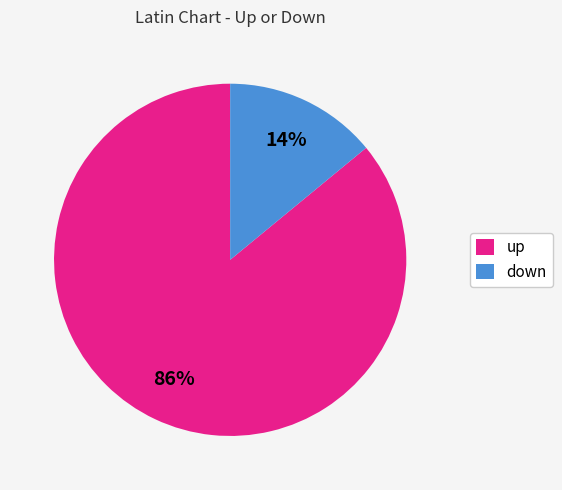

To the nearest percent, what portion does down represent?

14%